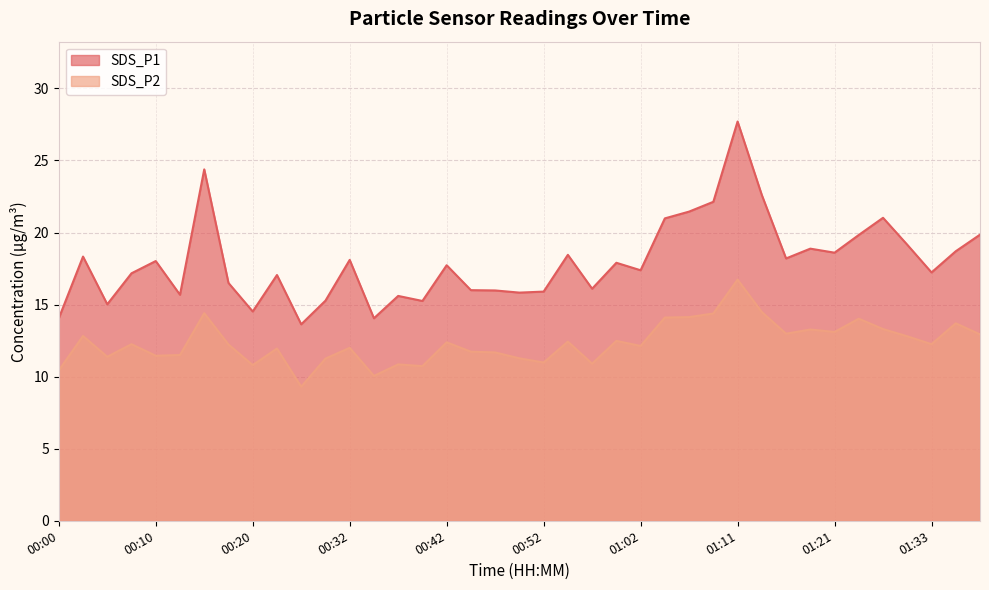

What is the label of the 30th point from the left?

01:14